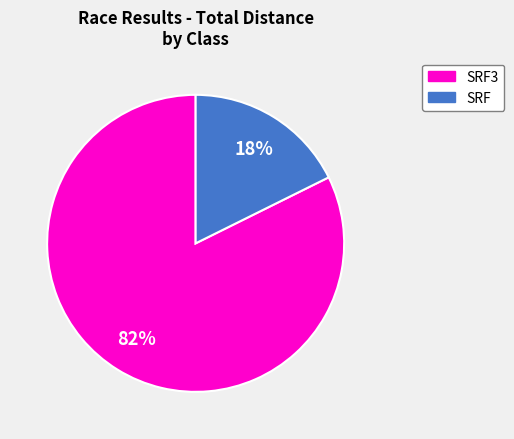

Does SRF3 represent more than half of the total?

Yes